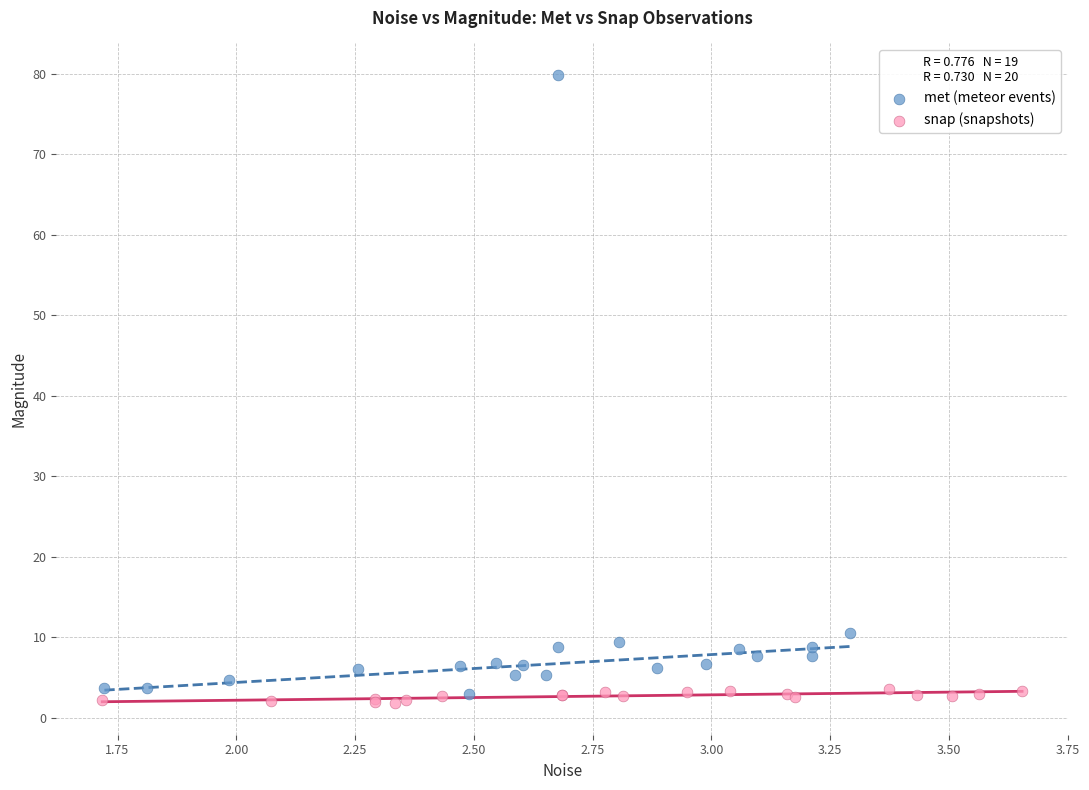

Which series contains the highest Y value?

met (meteor events)